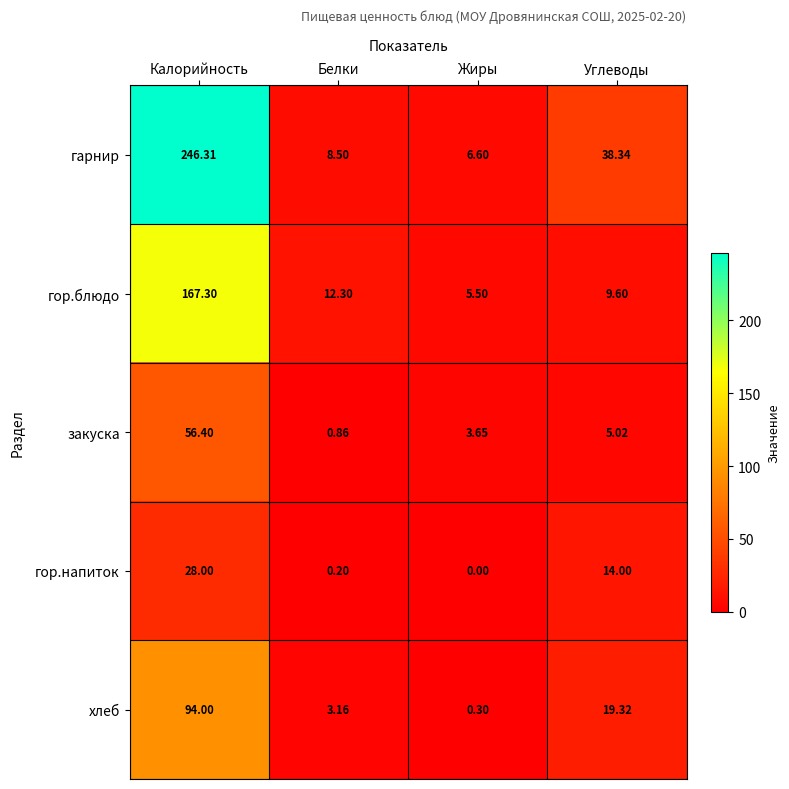

Which category has the lowest value across all series?

Жиры